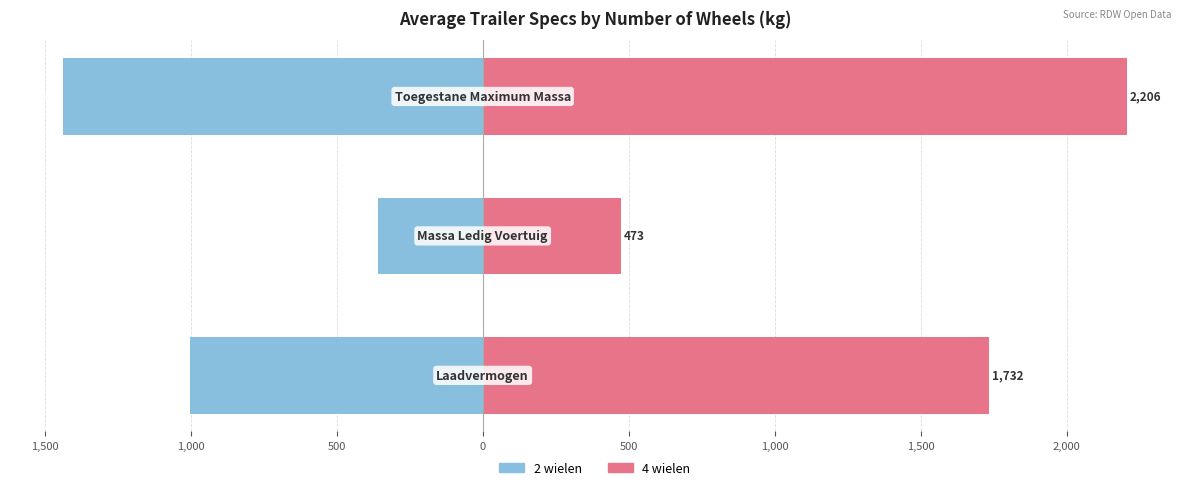

What is the lowest value of the 4 wielen series?

473.1